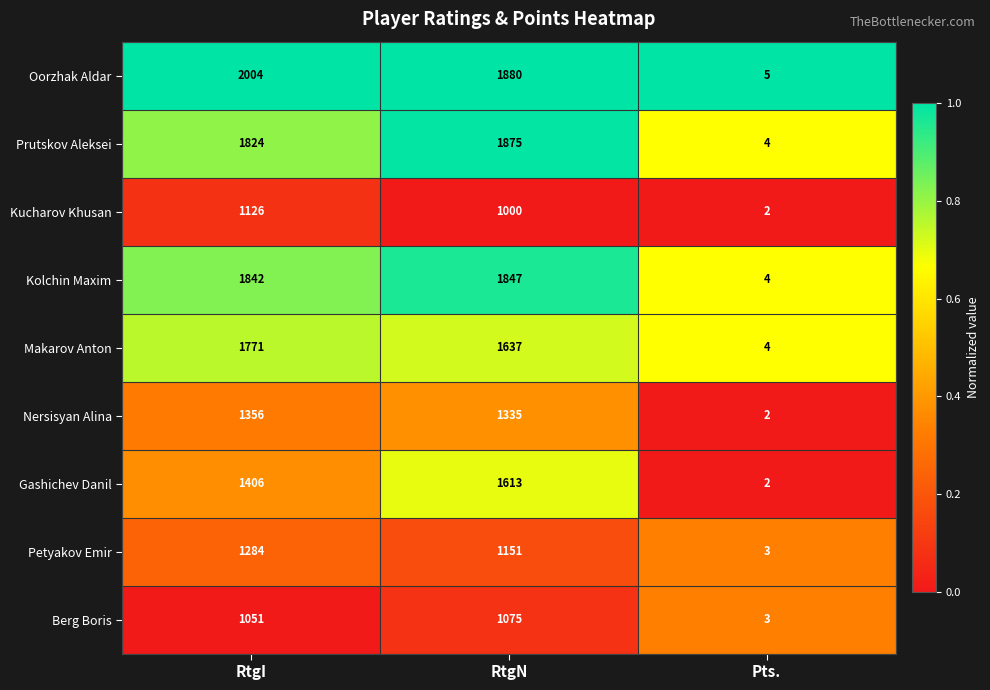

List the labels in order of Nersisyan Alina value, smallest first.

Pts., RtgN, RtgI